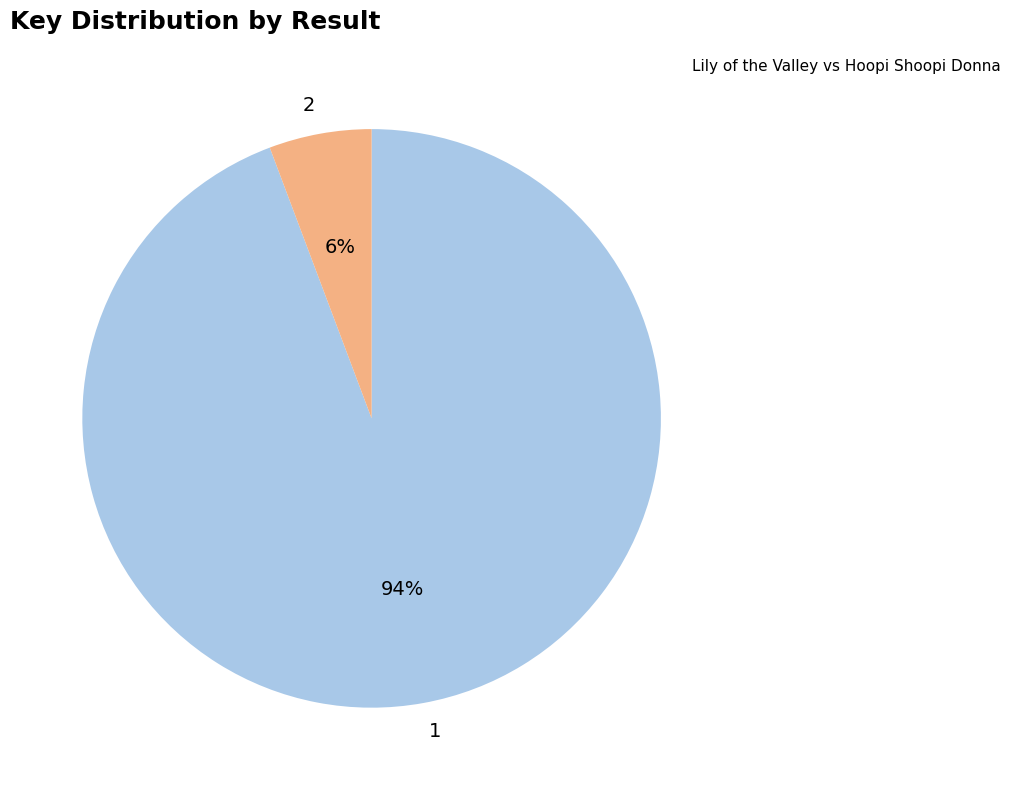

Is it true that 2 is 6% of the pie?

True